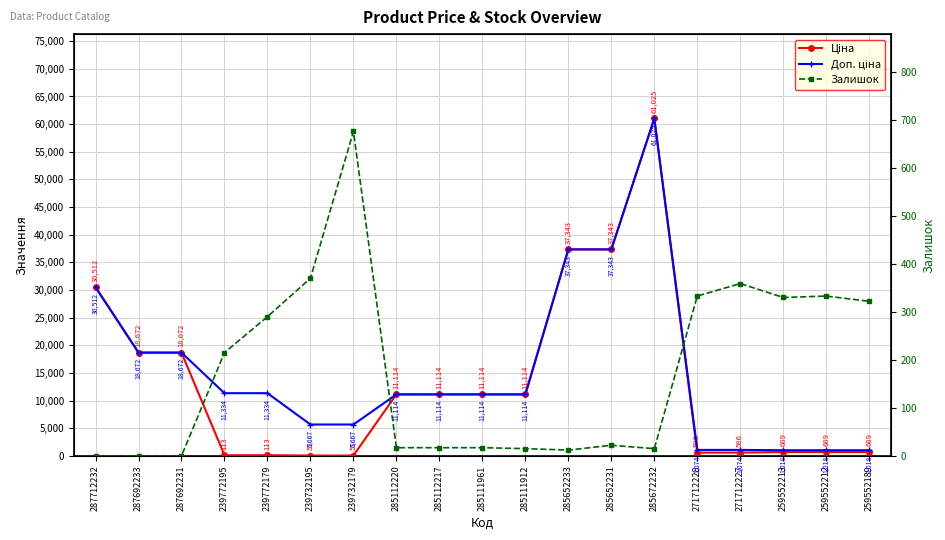

Is the value of Ціна at 271712228 greater than the value of Залишок at 287692231?

Yes